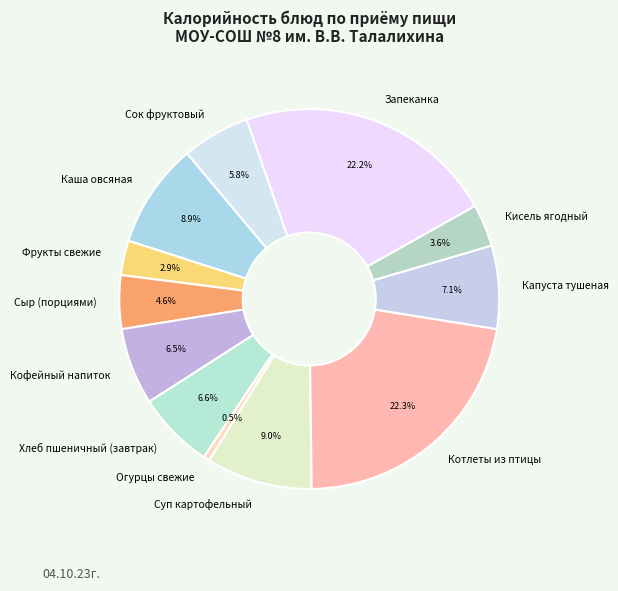

Which has a higher value, Кофейный напиток or Сок фруктовый?

Кофейный напиток